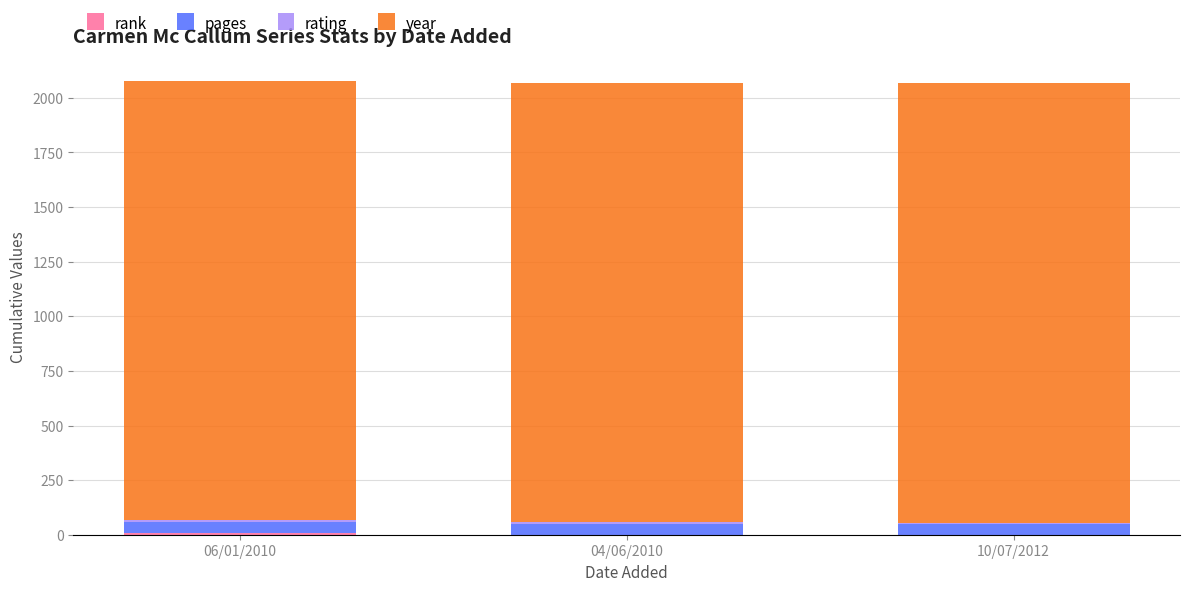

What is the sum of the year values at 10/07/2012 and 04/06/2010?

4022